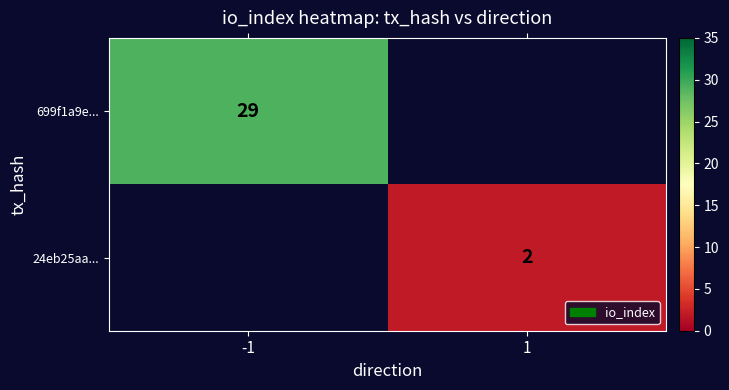

Which series has the largest range (max minus min)?

699f1a9e...